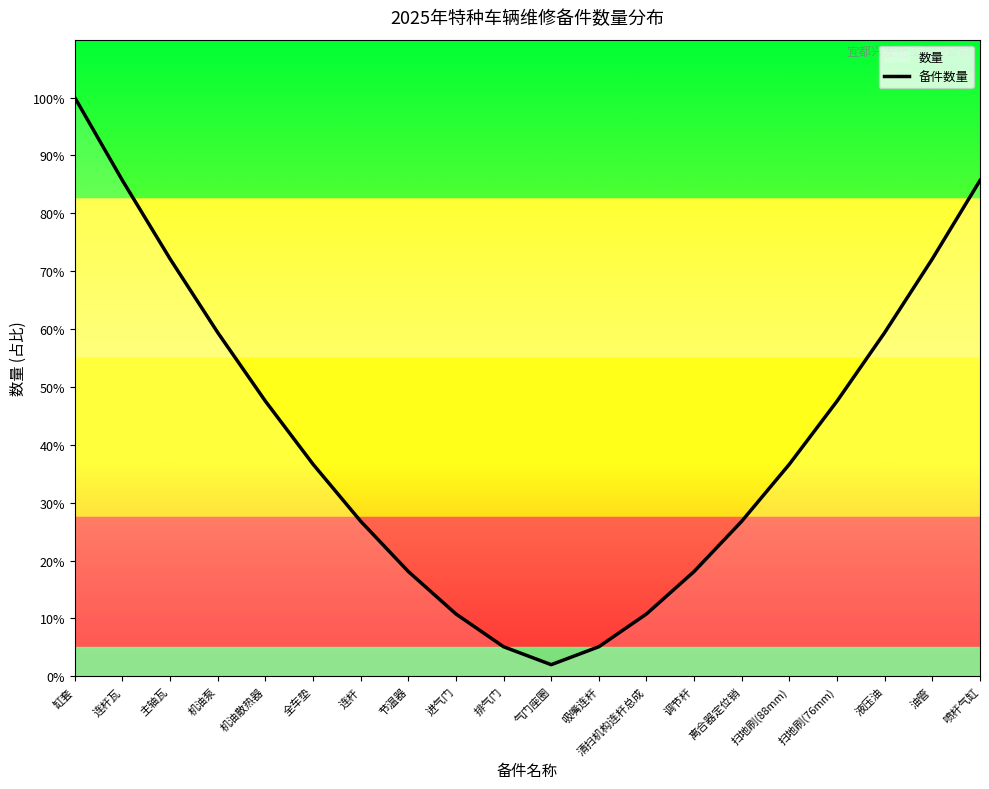

Which has a higher value, 连杆瓦 or 机油泵?

连杆瓦